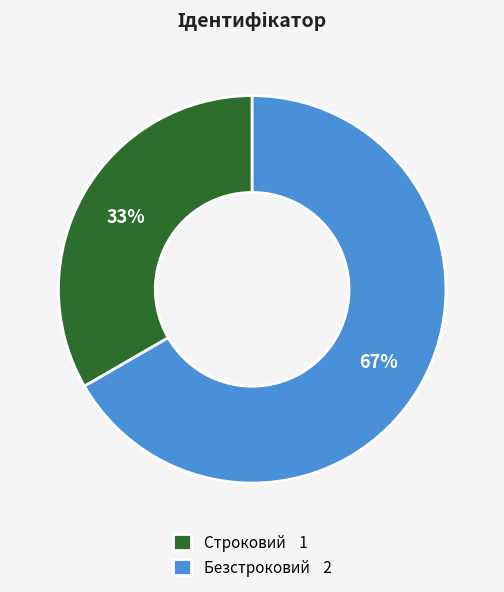

Is it true that Безстроковий 2 is 56% of the pie?

False